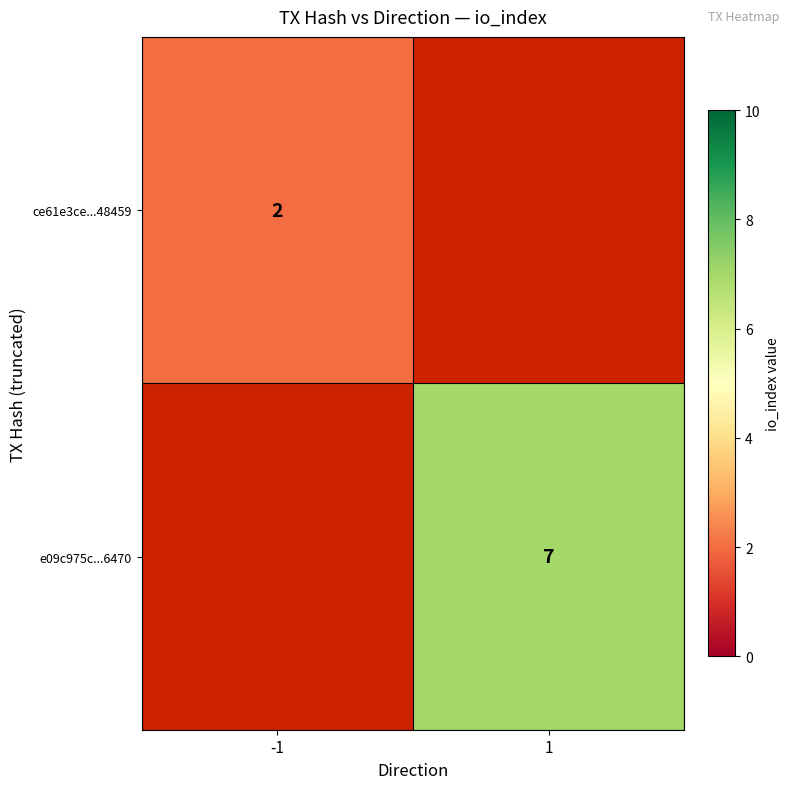

The ce61e3ce...48459 series shows 2 at -1. True or false?

True